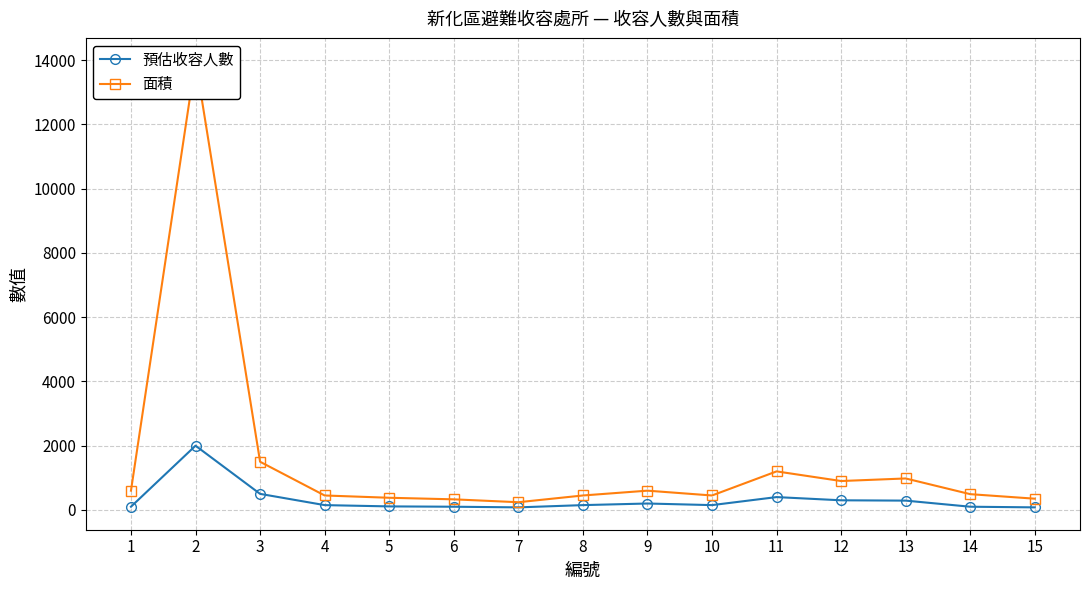

How many values in the 預估收容人數 series are below 150?

6